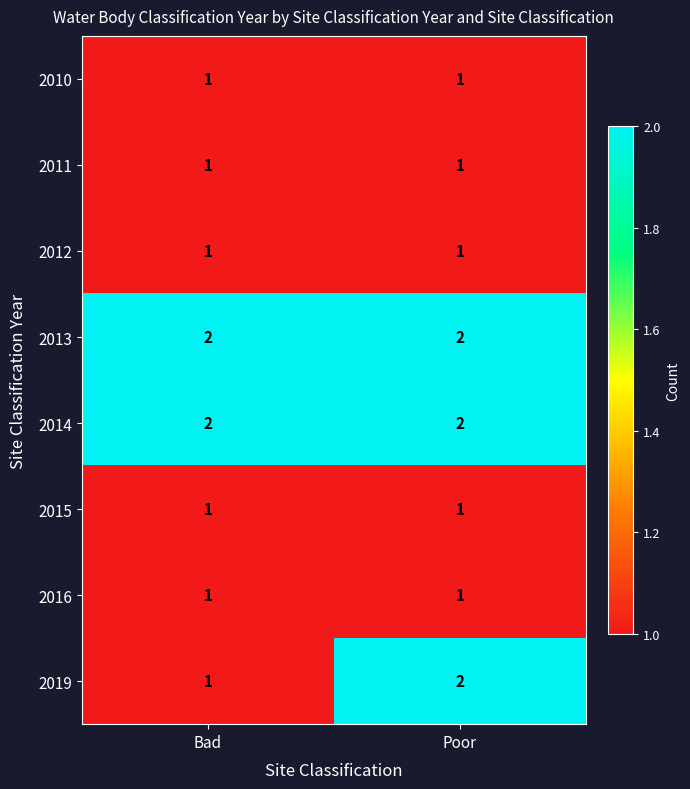

What is the sum of the 2019 values at Bad and Poor?

3